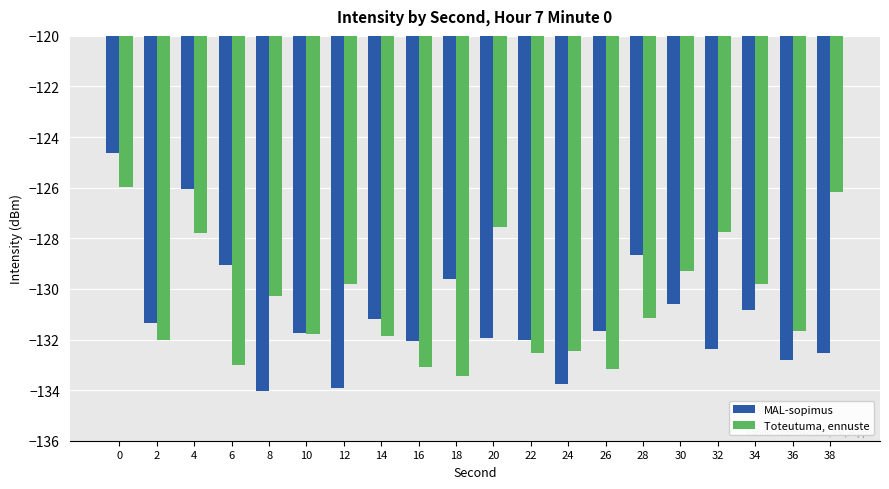

Which series changed the most between 4 and 38?

MAL-sopimus